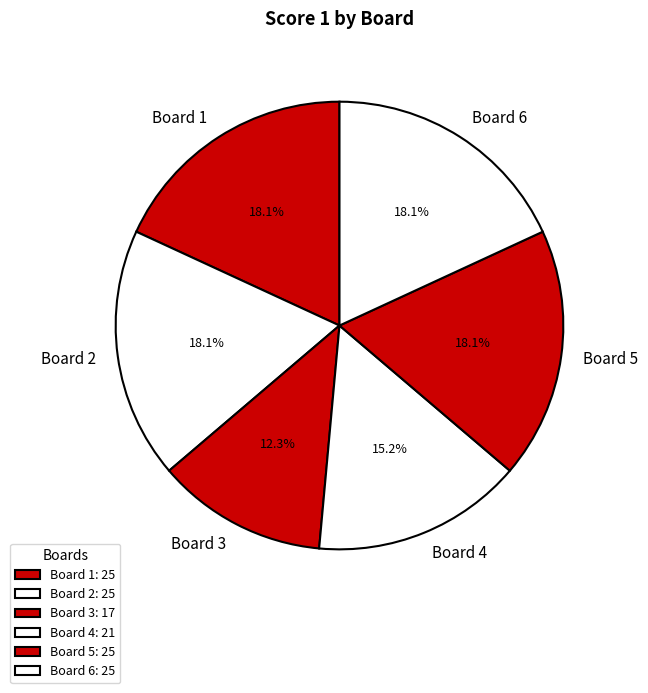

How many slices are in this pie chart?

6